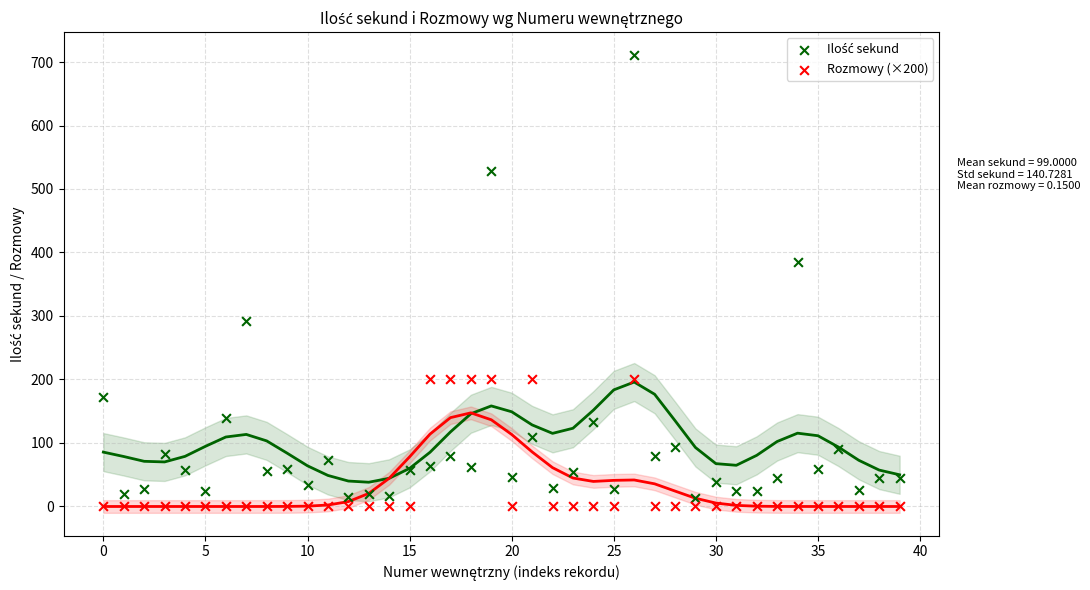

Across all series, what Y value is closest to 355?

385